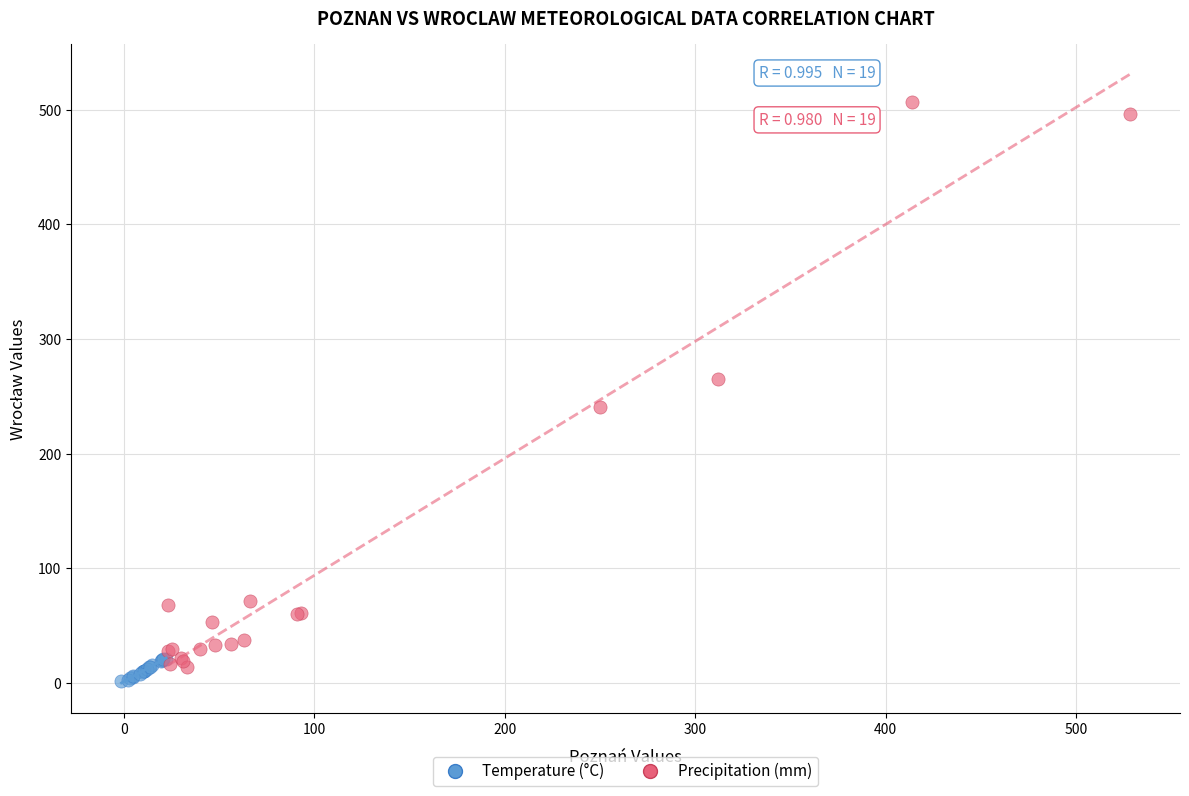

Which series has the largest Y range (max minus min)?

Precipitation (mm)